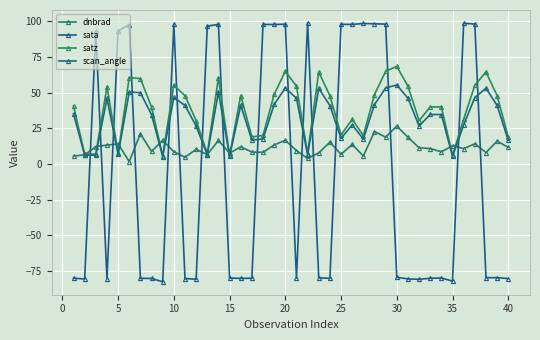

Is this an area chart (filled region under the line)?

No